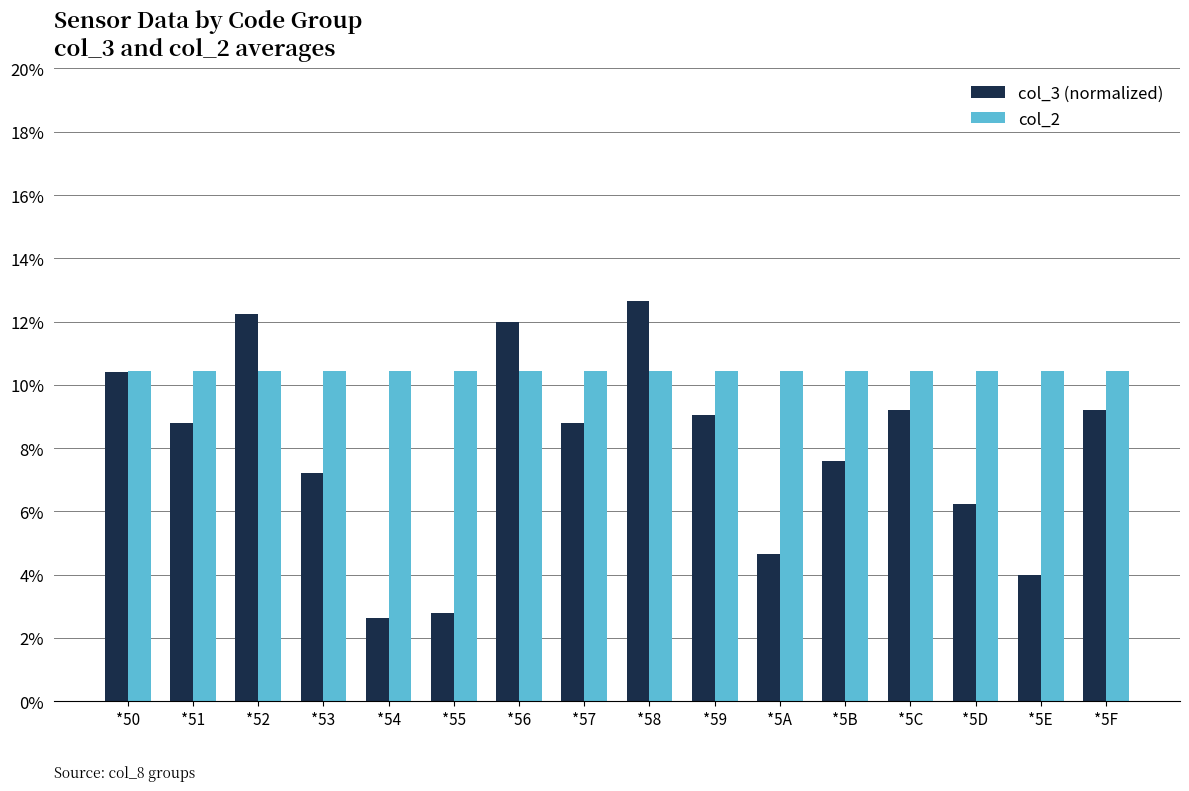

How many bars are there in total?

32